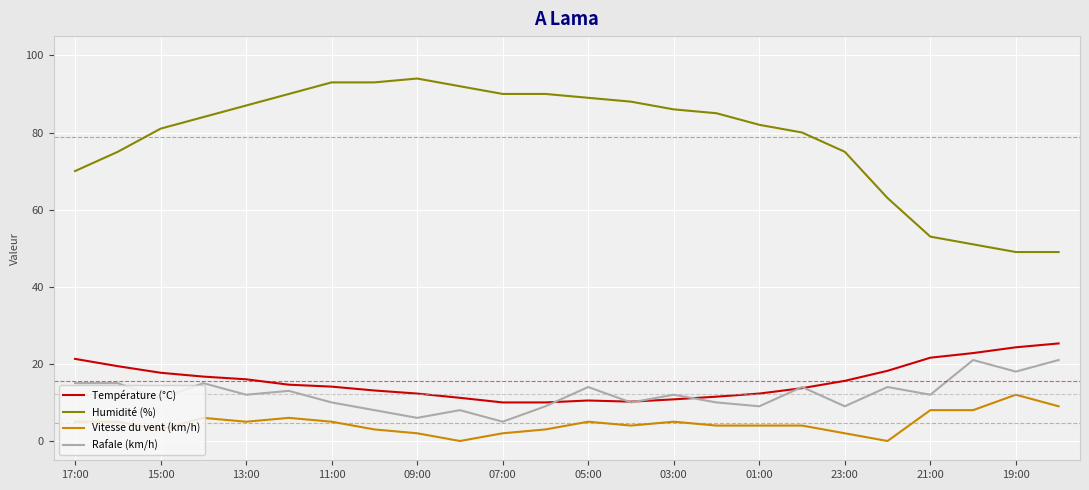

What is the highest value of the Température (°C) series?

25.3